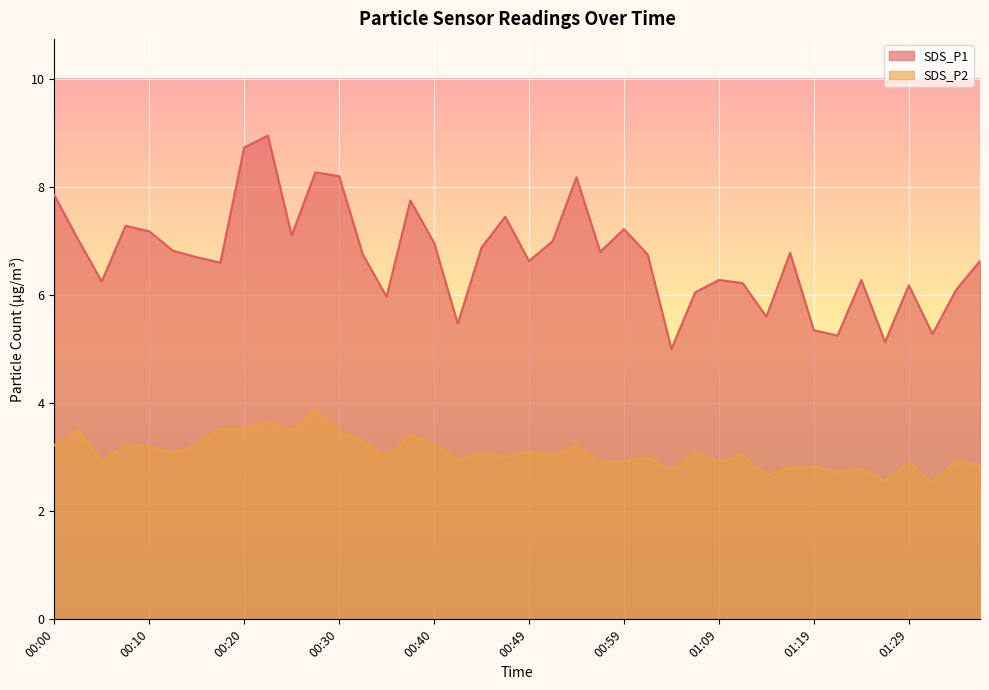

What is the total value across all series at 00:03?

10.5